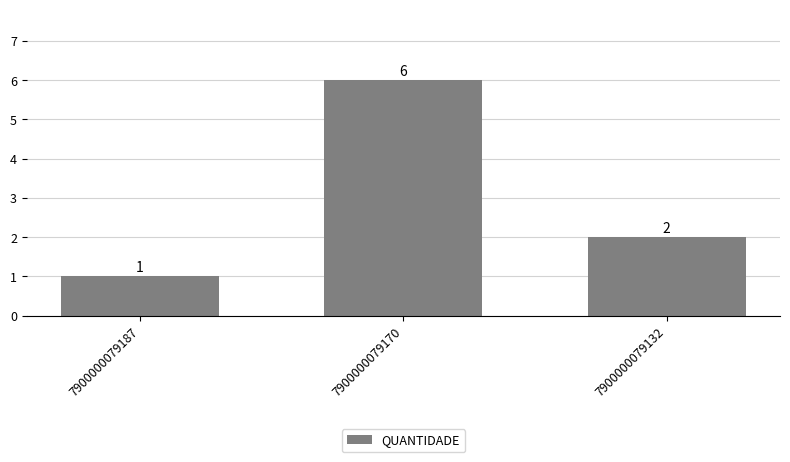

What is the sum of the values at 7900000079170 and 7900000079187?

7